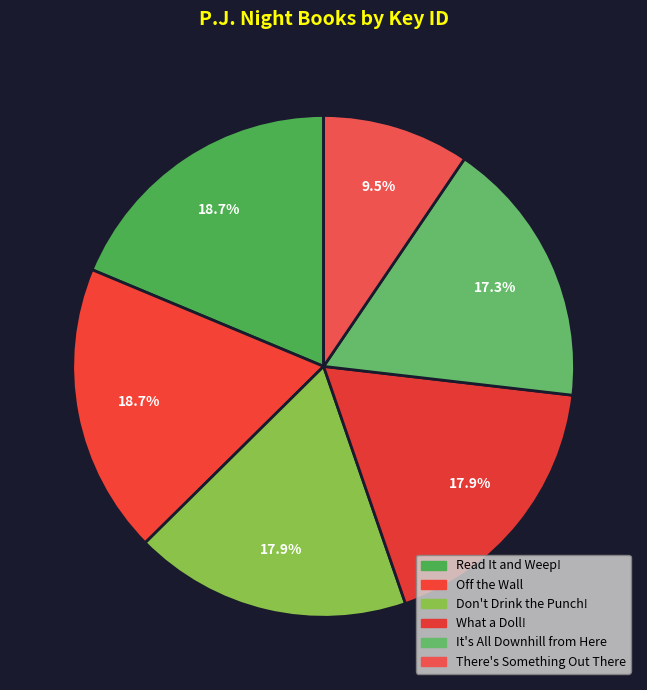

Approximately how many times larger is the value at Off the Wall compared to Read It and Weep!?

1.0